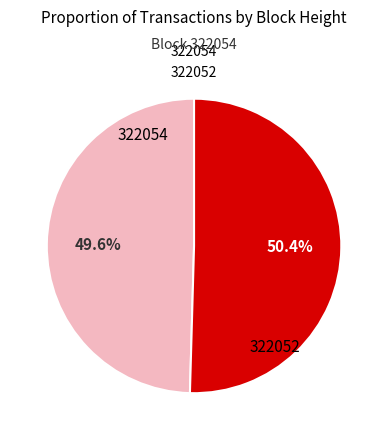

Which category accounts for the majority?

322052